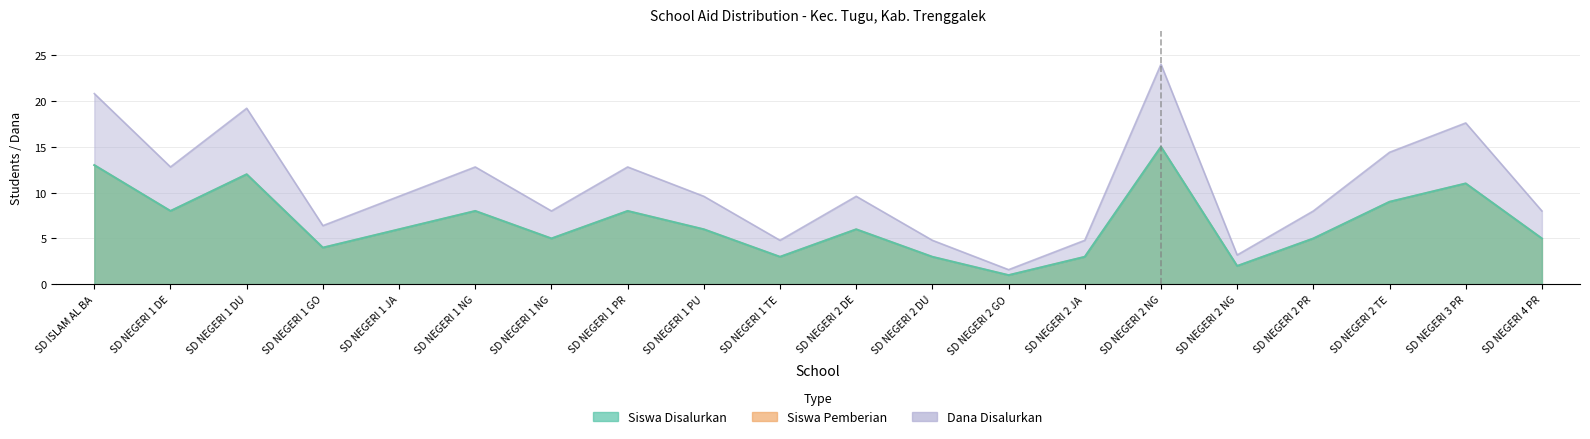

What are all the series names shown in the legend?

Siswa Disalurkan, Siswa Pemberian, Dana Disalurkan